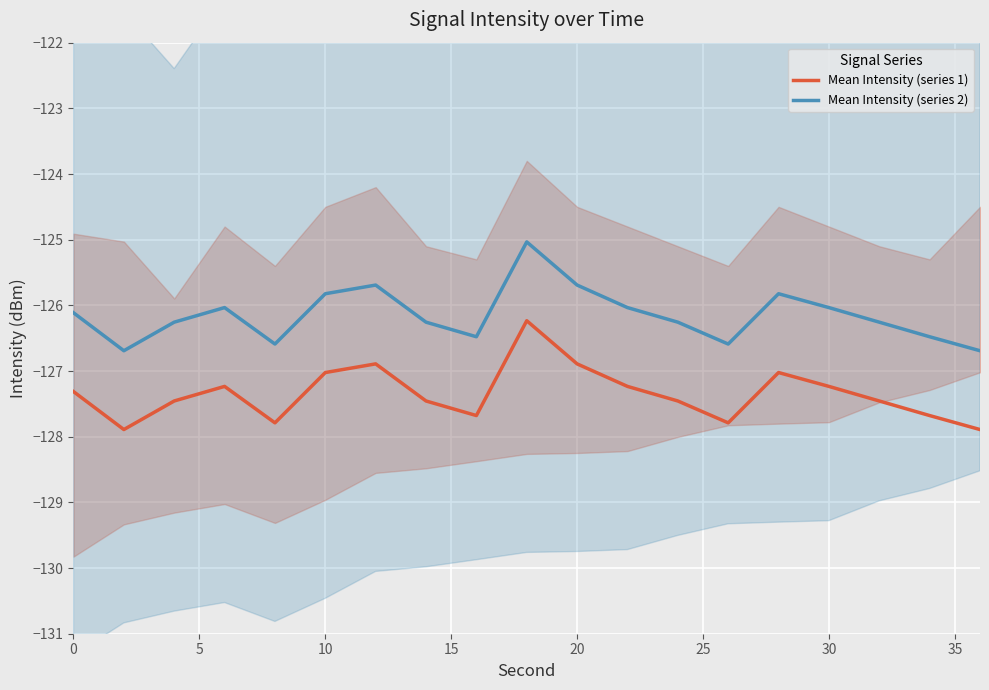

How many data points does each series have?

19